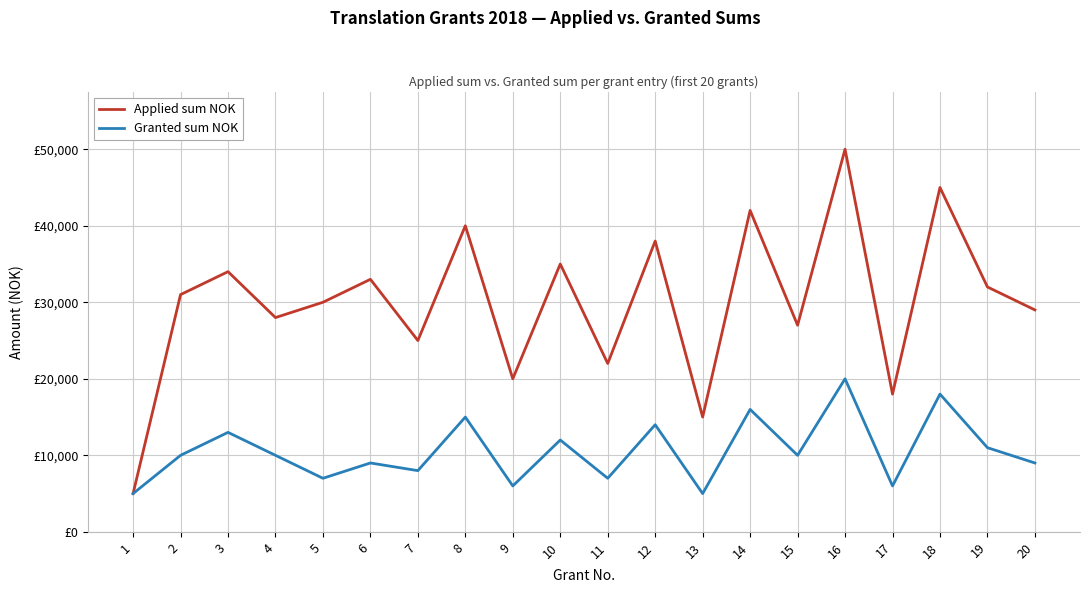

What are all the series names shown in the legend?

Applied sum NOK, Granted sum NOK